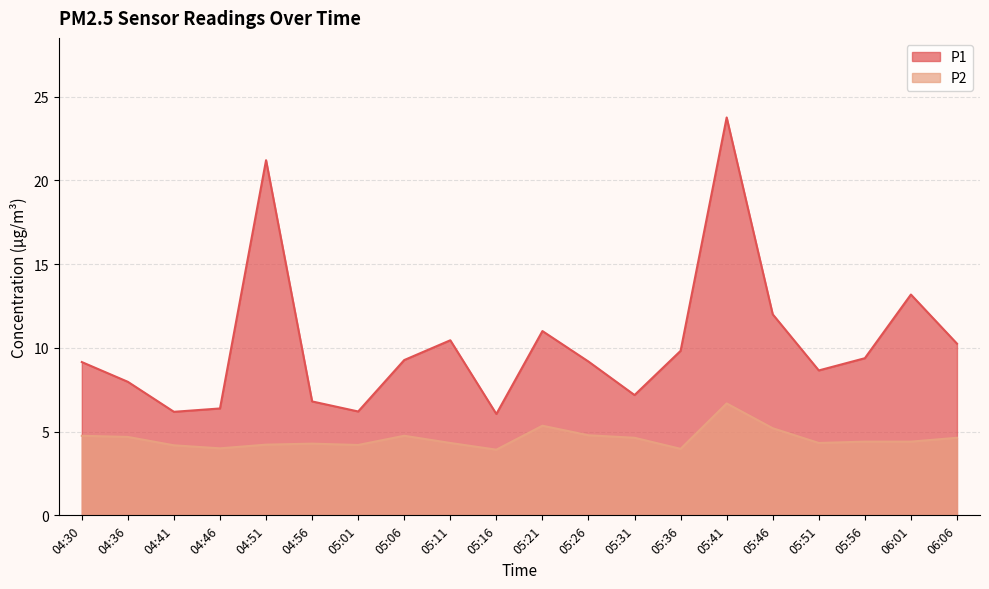

What position from the right is 05:31?

8